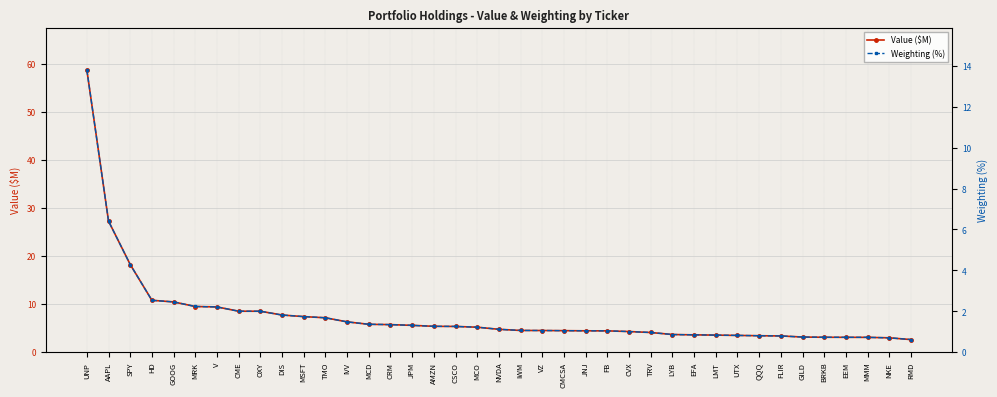

The value of Weighting (%) at GILD is 0.2. True or false?

False